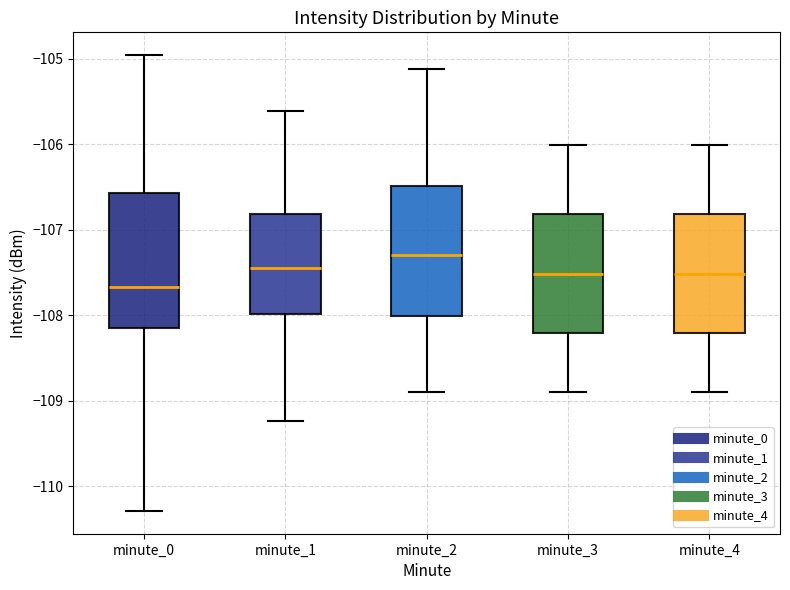

Reading left to right, read every box against the y-axis: the position of its median line, the range the box covers, and the ends of its whiskers. The values are not printed on the chart, so give them approximately, as read against the axis.

minute_0: median -107.7, box -108.1 to -106.6, whiskers -110.3 to -105.0
minute_1: median -107.5, box -108.0 to -106.8, whiskers -109.2 to -105.6
minute_2: median -107.3, box -108.0 to -106.5, whiskers -108.9 to -105.1
minute_3: median -107.5, box -108.2 to -106.8, whiskers -108.9 to -106.0
minute_4: median -107.5, box -108.2 to -106.8, whiskers -108.9 to -106.0